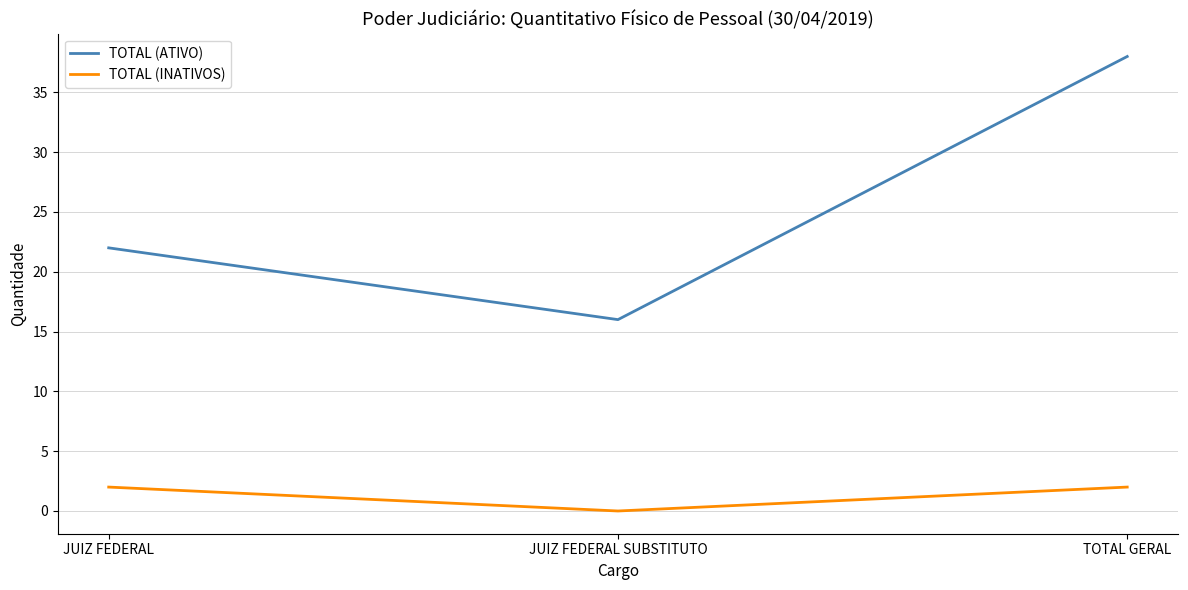

List the series in order of their overall mean, highest first.

TOTAL (ATIVO), TOTAL (INATIVOS)